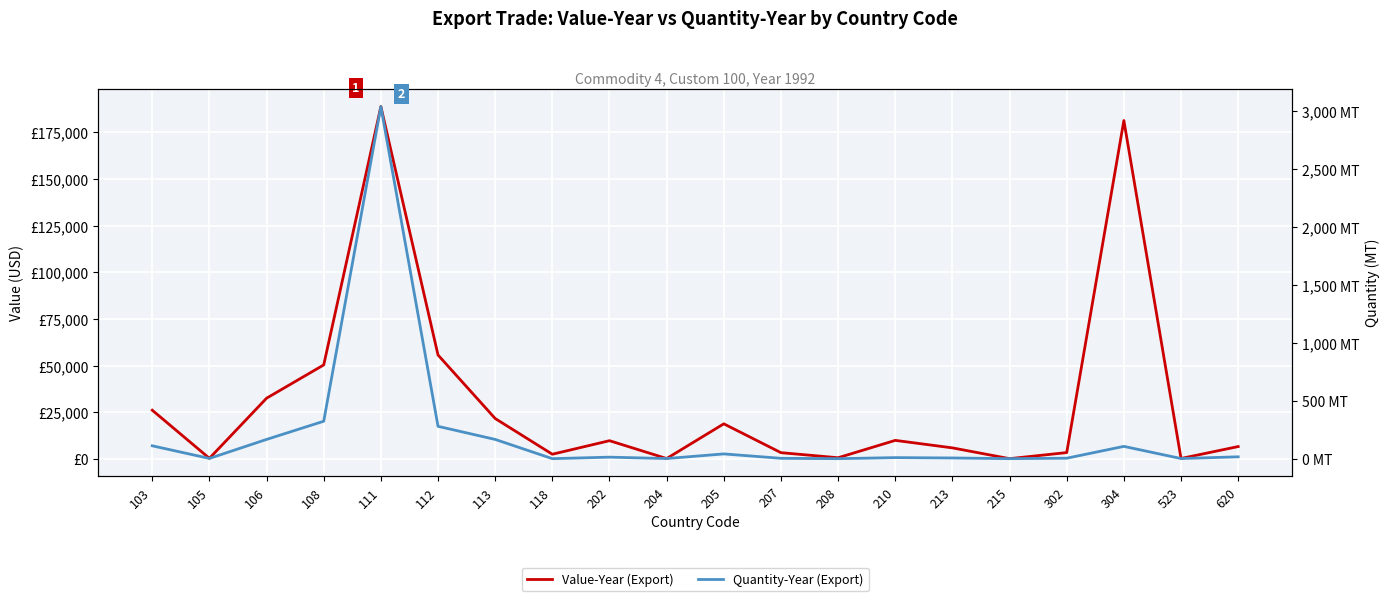

At which label is Value-Year (Export) closest to 94530?

112